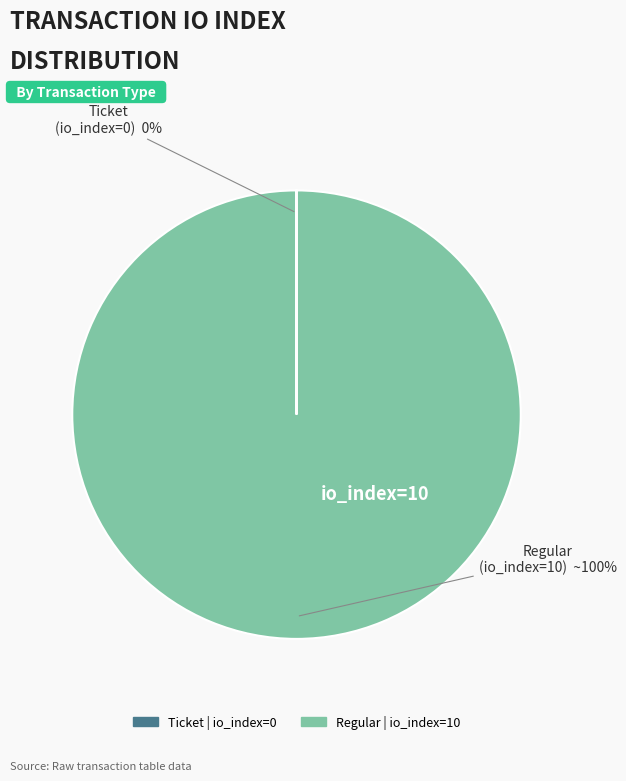

To the nearest percent, what is the difference between the largest and smallest slice percentages?

100%